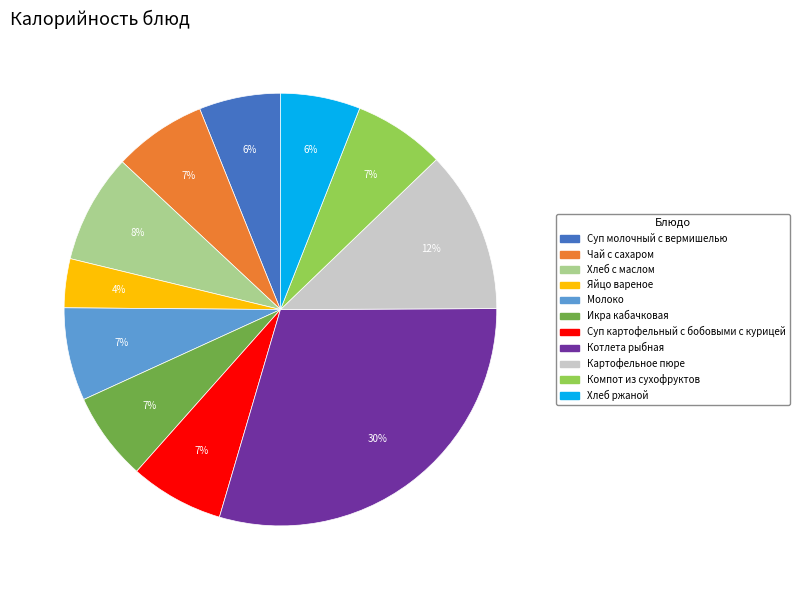

What is the largest slice in the pie chart?

Котлета рыбная